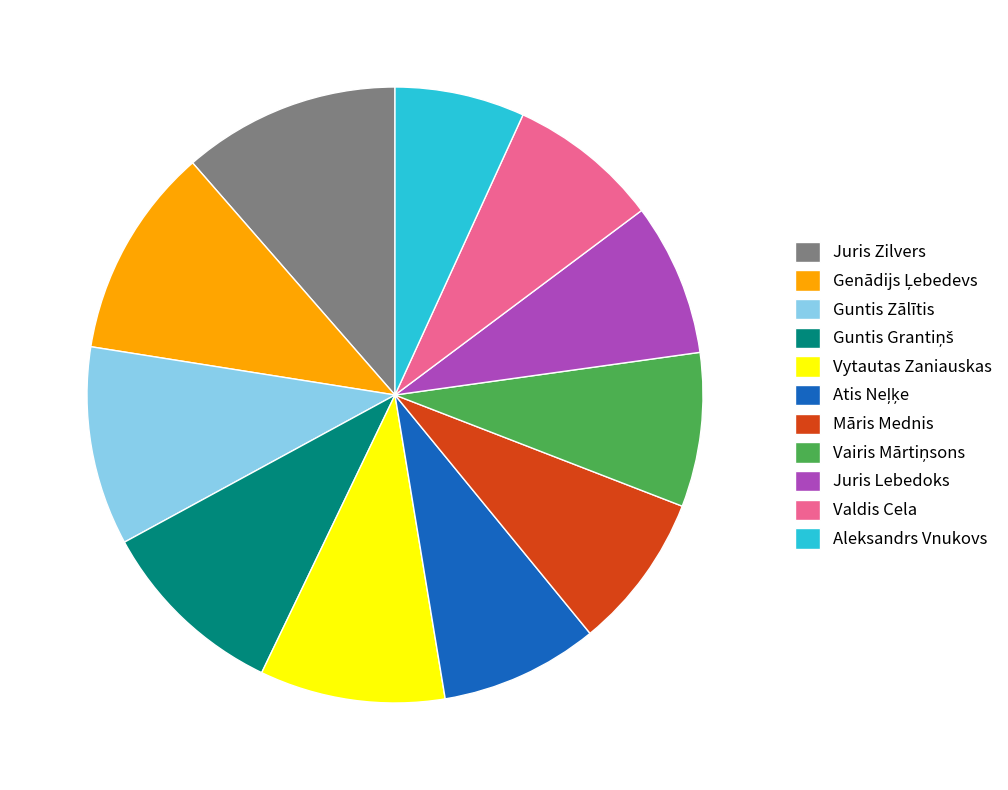

The Valdis Cela slice represents 8% of the pie. True or false?

True